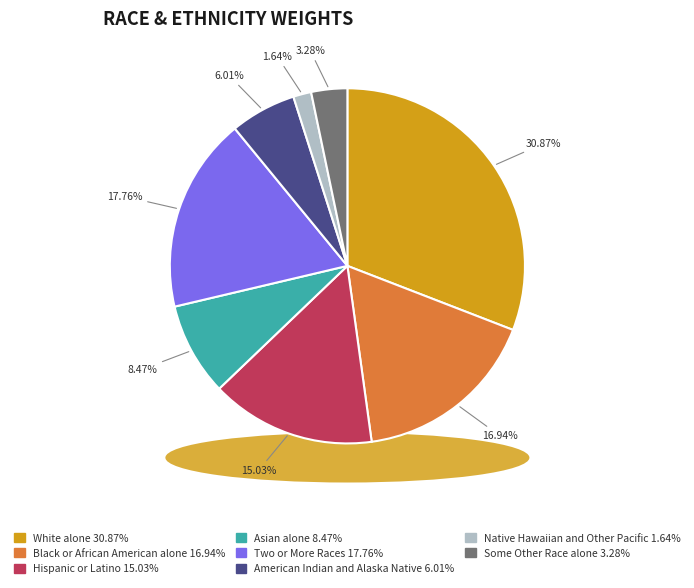

The Black or African American alone slice represents 24% of the pie. True or false?

False